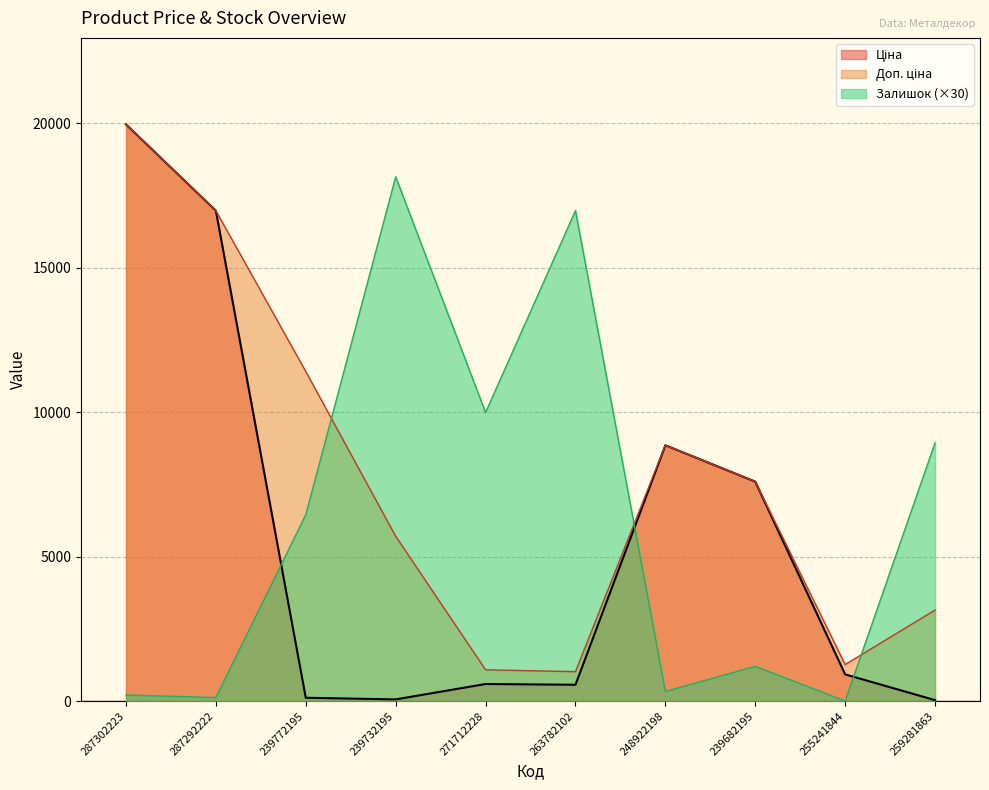

True or false: Ціна and Доп. ціна intersect in this chart.

False